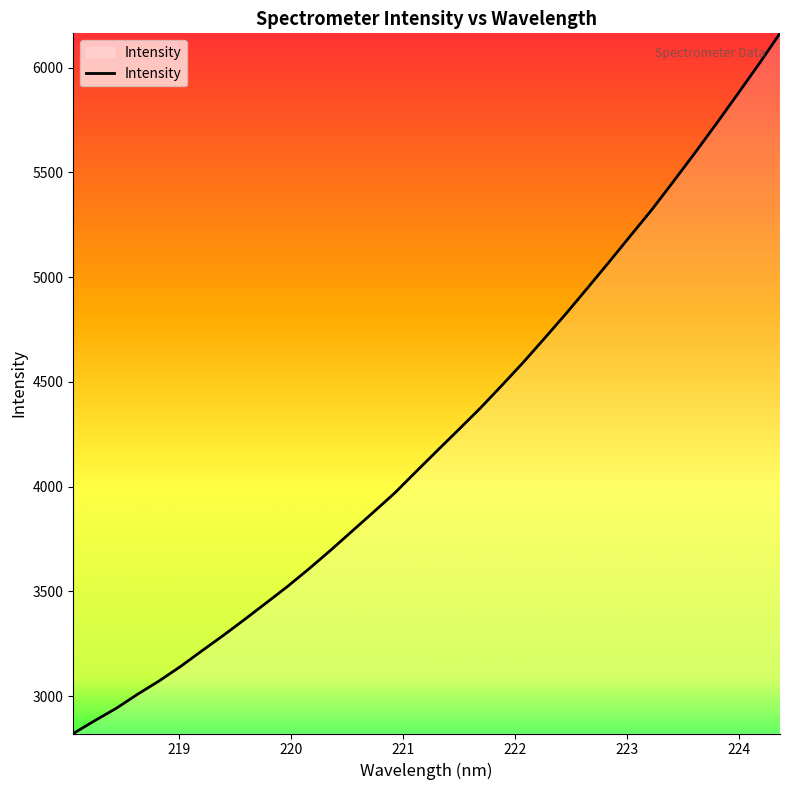

What is the difference between the maximum and minimum values?

3341.7